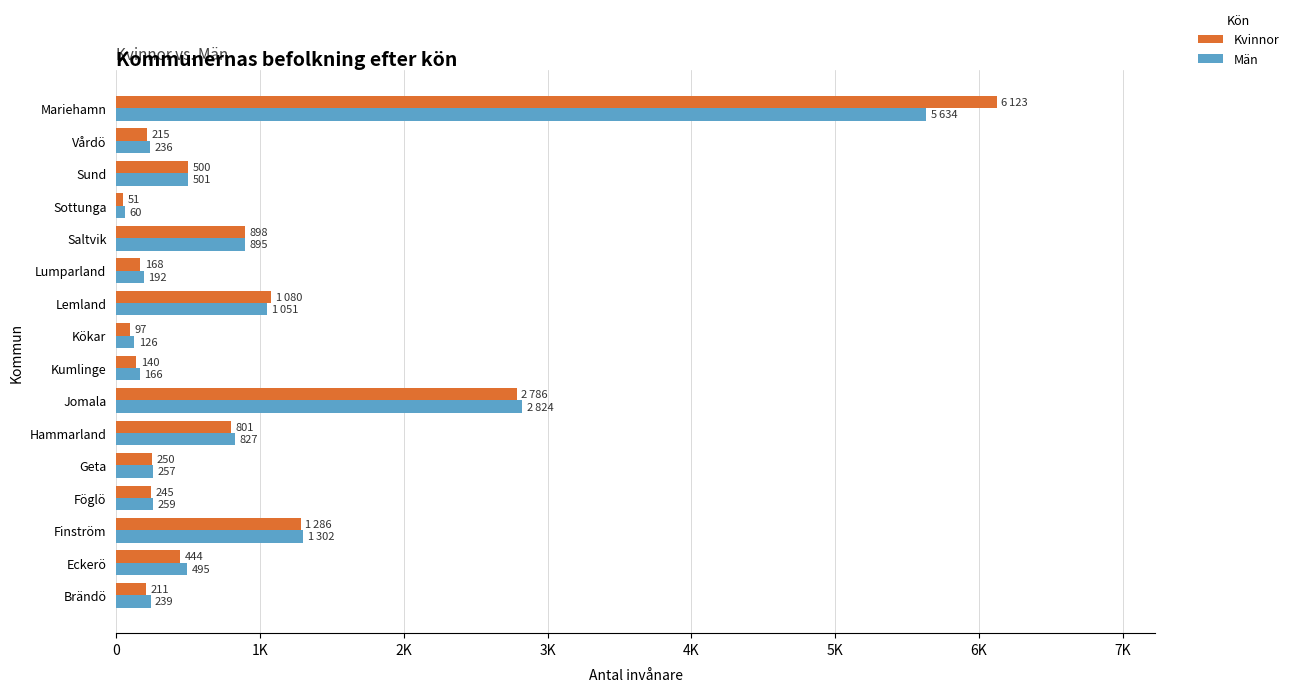

What are all the series names shown in the legend?

Kvinnor, Män